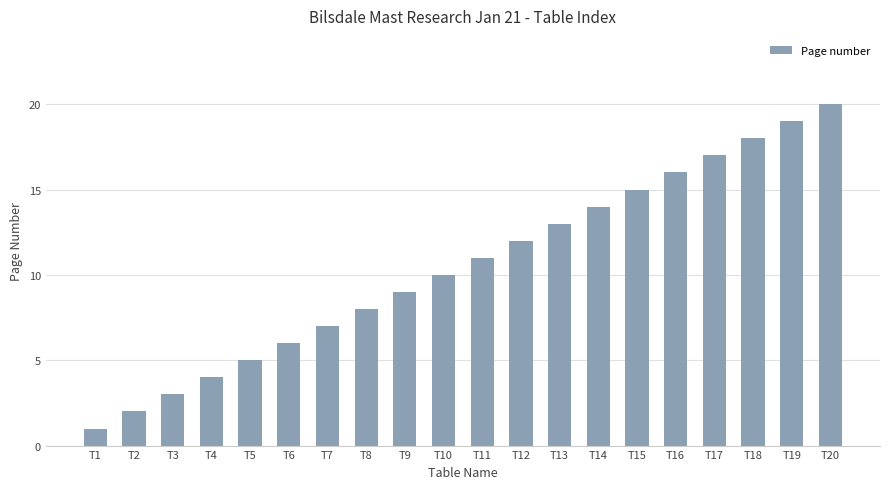

Rank the categories by value from lowest to highest.

T1, T2, T3, T4, T5, T6, T7, T8, T9, T10, T11, T12, T13, T14, T15, T16, T17, T18, T19, T20